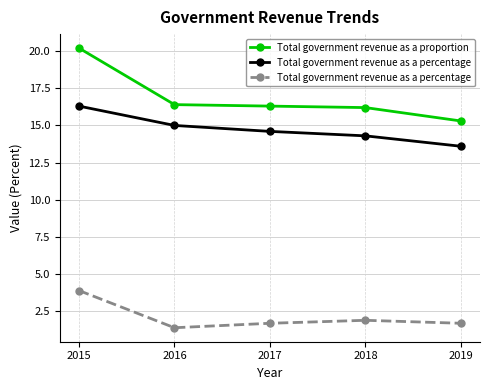

The value of Total government revenue as a proportion at 2017 is 26.5. True or false?

False